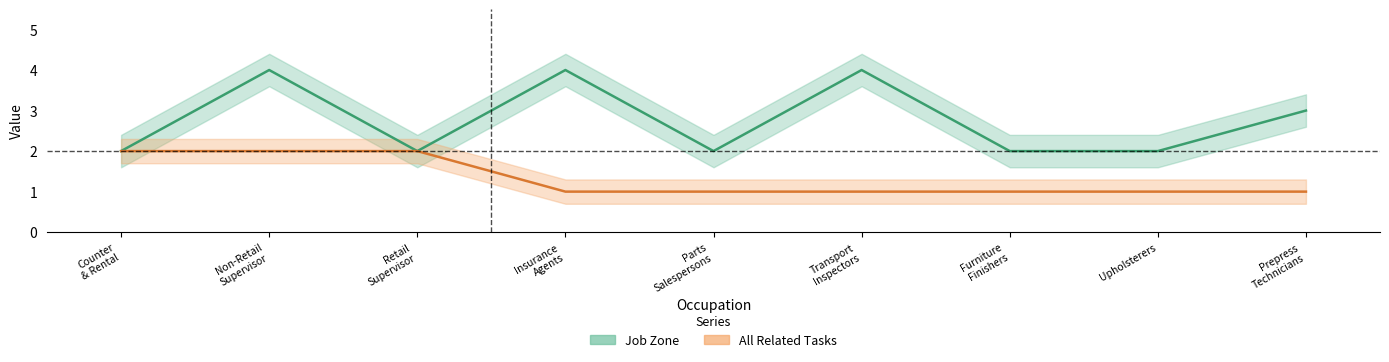

What is the maximum value shown in the chart?

4